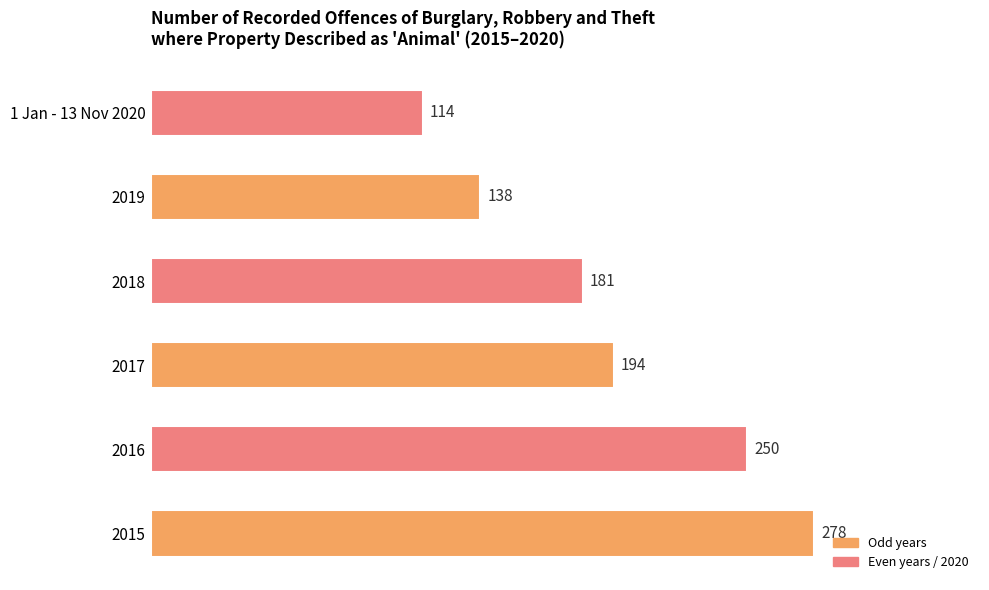

What is the sum of the values at 2016 and 1 Jan - 13 Nov 2020?

364